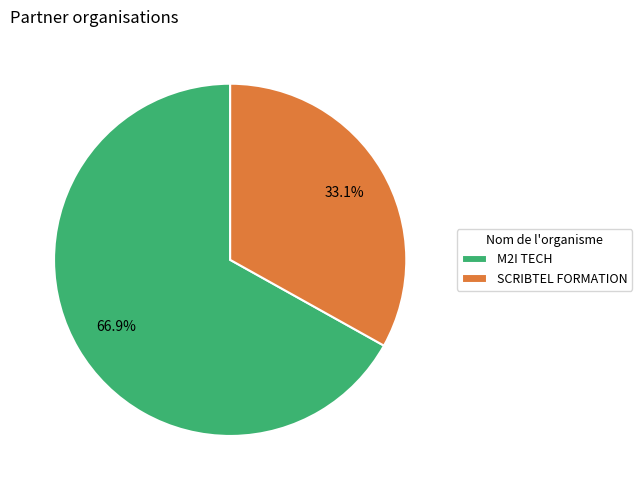

What percentage is the M2I TECH slice, to the nearest percent?

67%